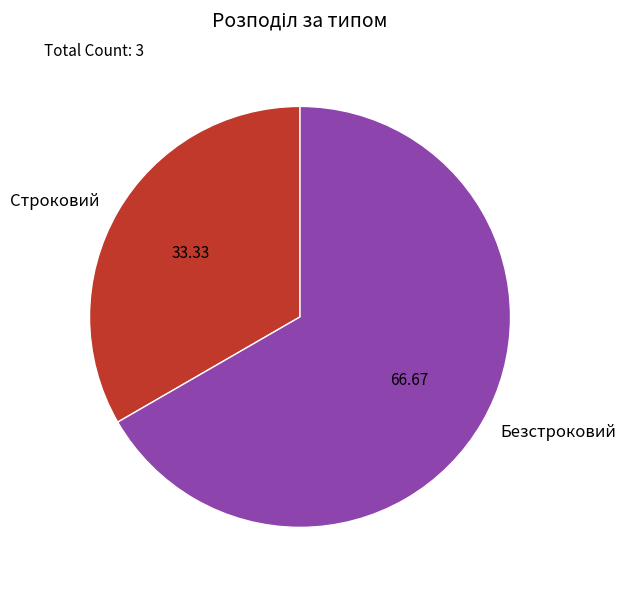

Do Строковий and Безстроковий together represent more than half of the pie?

Yes